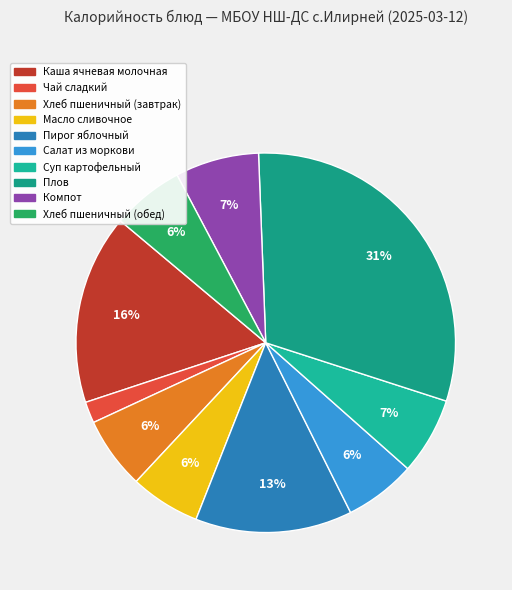

To the nearest percent, what is the average slice percentage?

10%